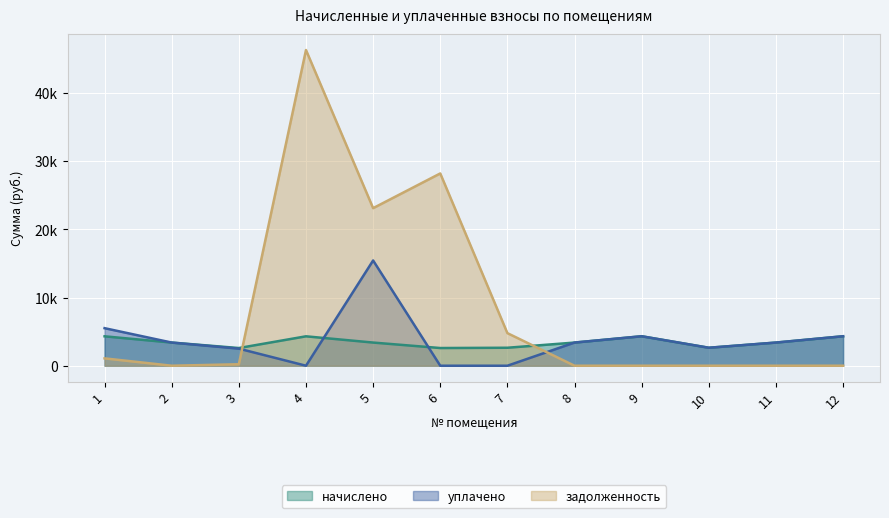

Reading right to left, transcribe all the data shown in this chart.

начислено: 4324.2	3398.2	2637.5	4324.2	3398.2	2637.5	2596.2	3398.2	4315.9	2596.2	3398.2	4315.9
уплачено: 4324.2	3398.2	2637.5	4324.2	3398.2	0.0	0.0	15443.4	0.0	2506.4	3398.2	5510.3
задолженность: 0.0	0.0	0.0	0.0	0.0	4781.7	28213.0	23120.3	46323.7	215.7	0.0	1080.6